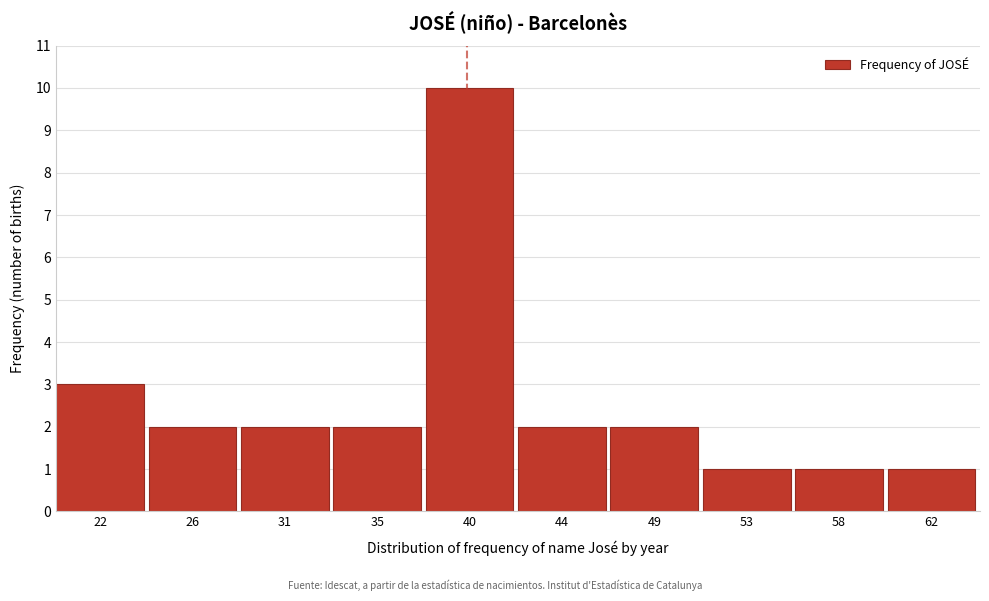

Reading left to right, extract all data points from this chart.

22=3	26=2	31=2	35=2	40=10	44=2	49=2	53=1	58=1	62=1